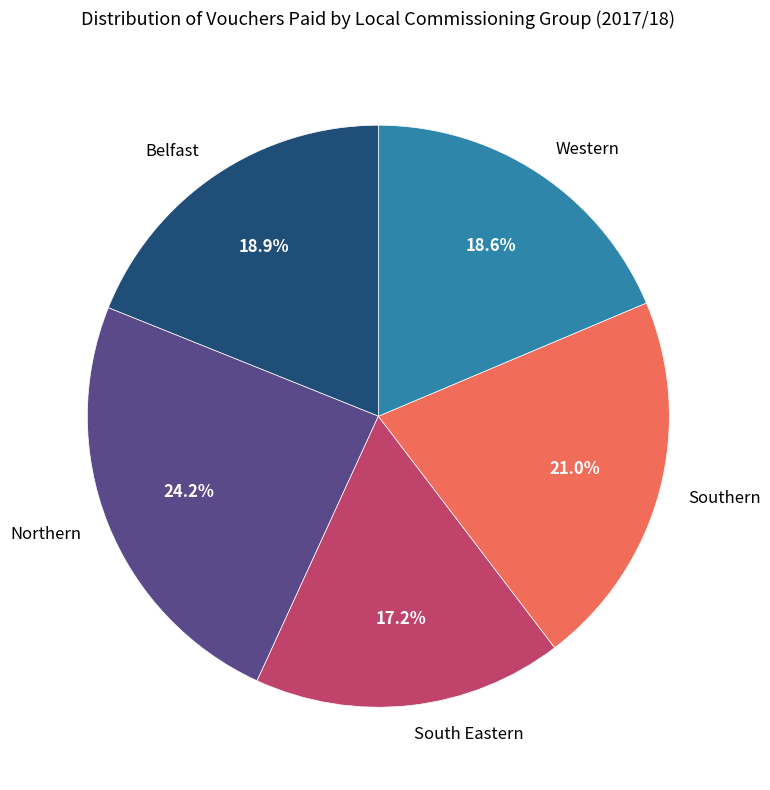

Do Western and Belfast together represent more than half of the pie?

No